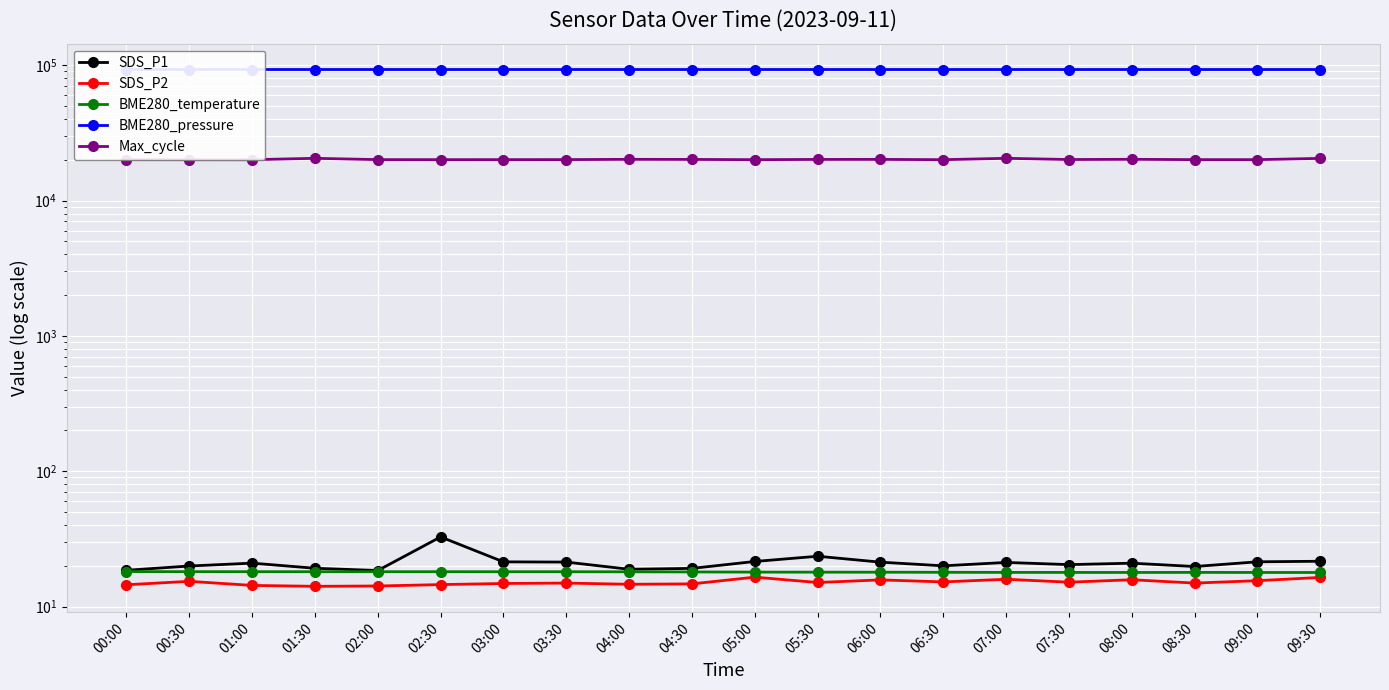

True or false: Max_cycle and BME280_pressure intersect in this chart.

False